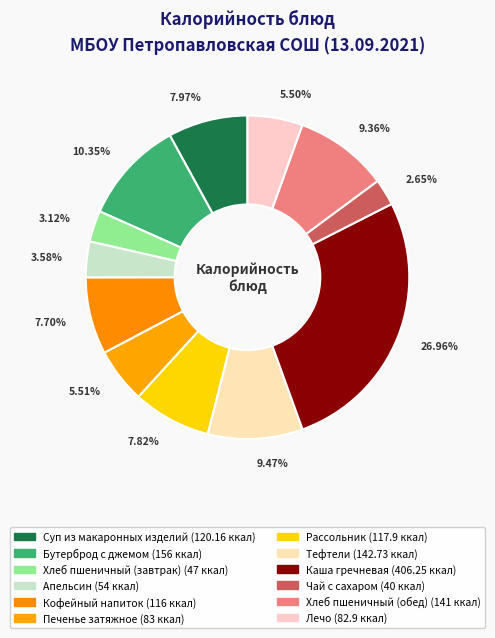

Is it true that Лечо is 19% of the pie?

False